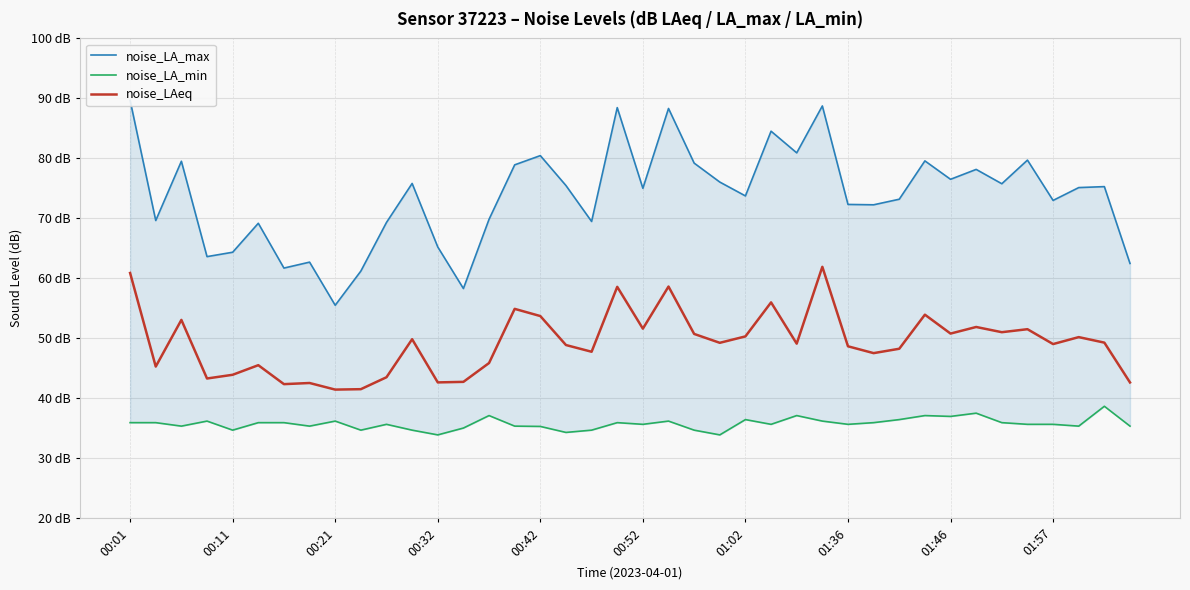

True or false: noise_LA_min and noise_LA_max cross at least once.

False